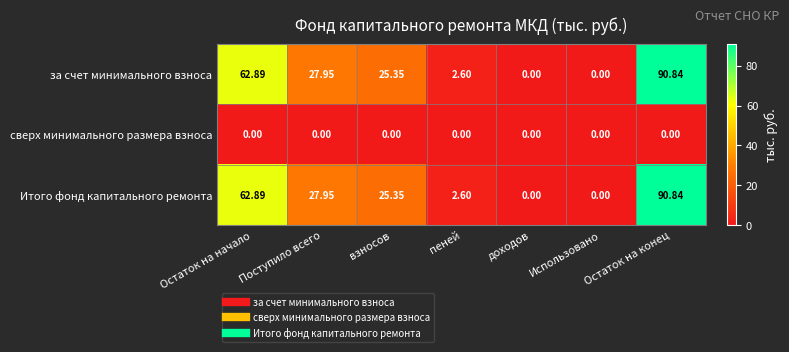

Where does the Итого фонд капитального ремонта series first go above 25?

Остаток на начало